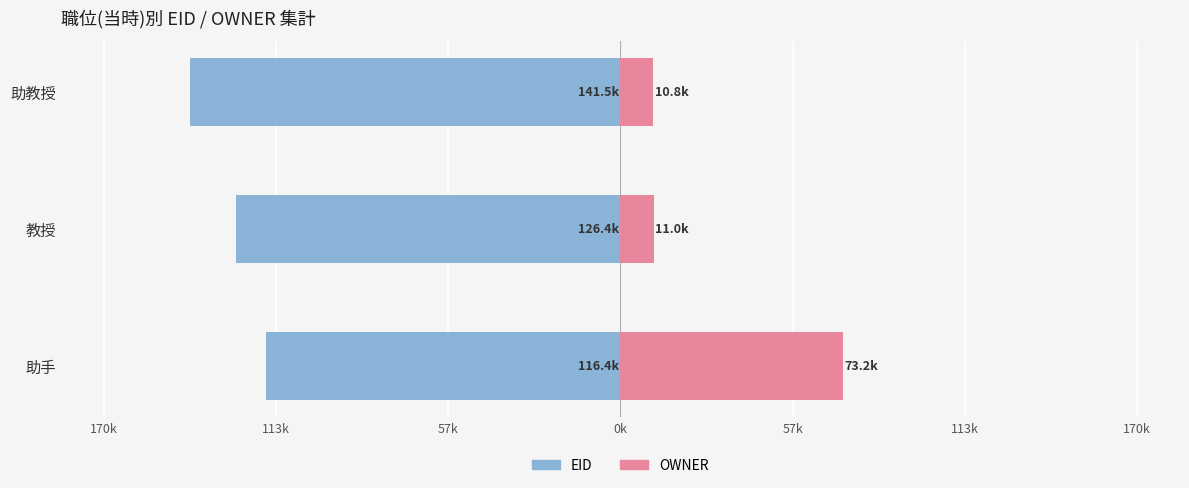

What is the maximum value for OWNER?

73.2